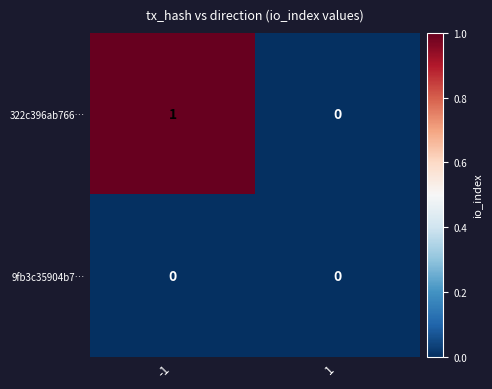

List the series in order of their peak value, lowest first.

9fb3c35904b7…, 322c396ab766…